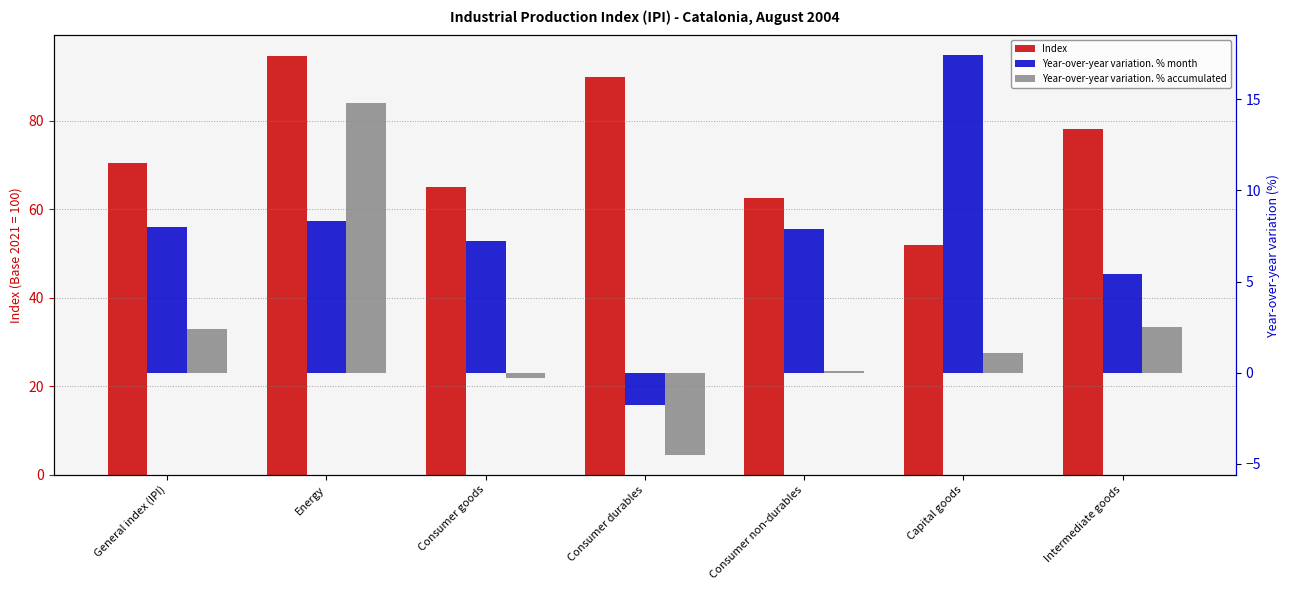

List the labels in order of Year-over-year variation. % month value, smallest first.

Consumer durables, Intermediate goods, Consumer goods, Consumer non-durables, General index (IPI), Energy, Capital goods